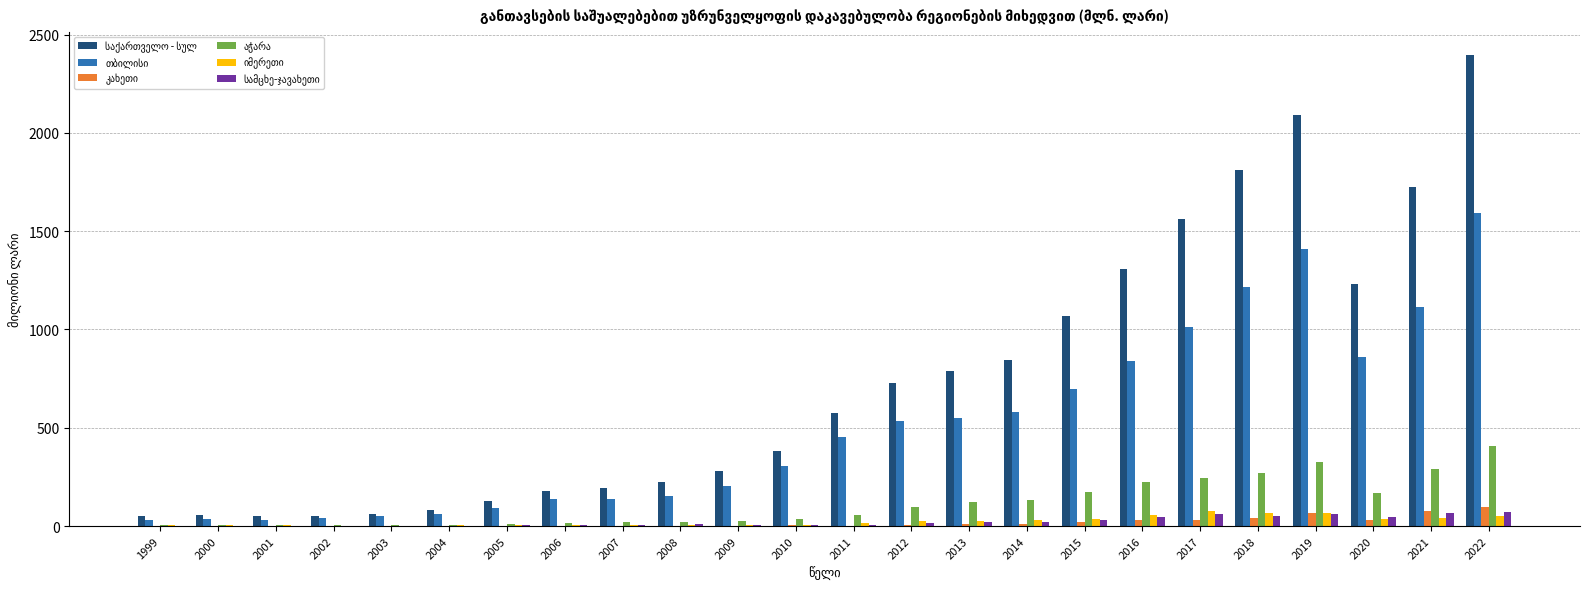

At which category does the chart reach its peak across all series?

2022